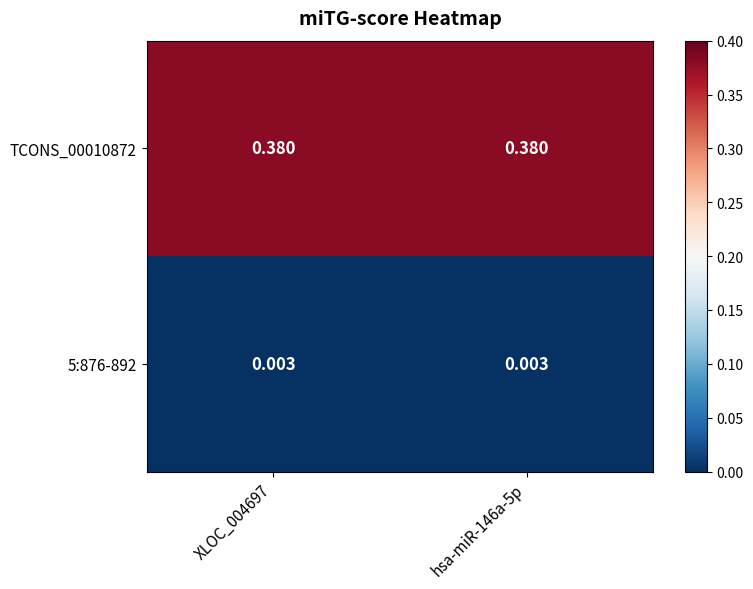

Is the value of TCONS_00010872 at hsa-miR-146a-5p greater than the value of 5:876-892 at XLOC_004697?

Yes